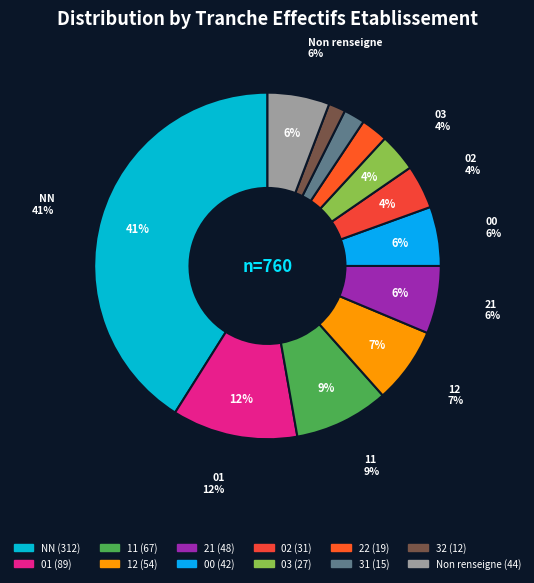

Does 02 represent more than half of the total?

No